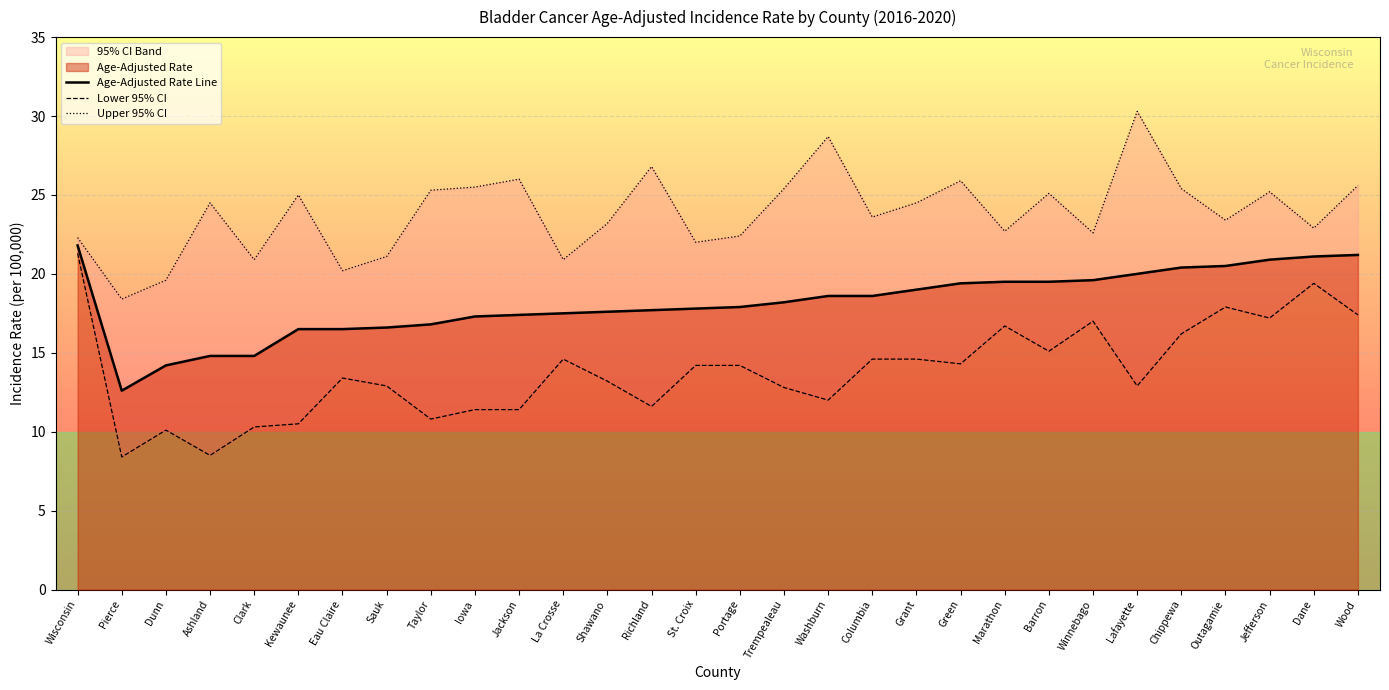

What is the average value of the Age-Adjusted Rate Line series?

18.1